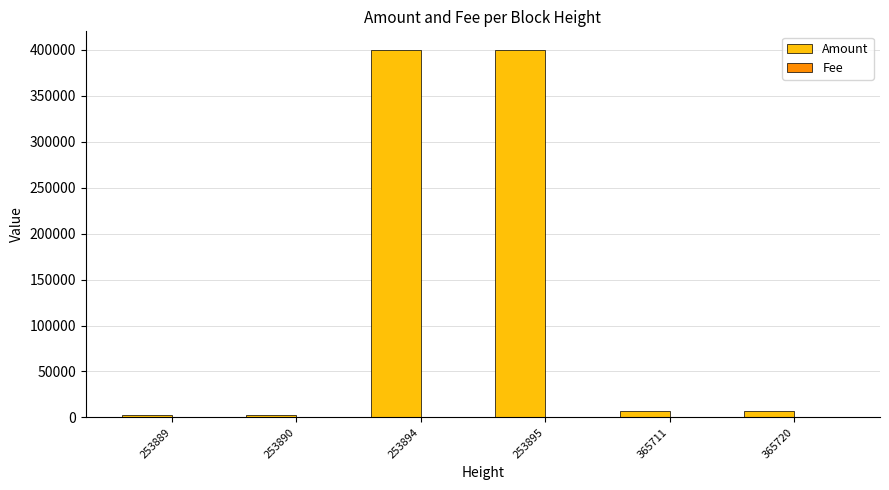

The Amount series shows 400299 at 253895. True or false?

True